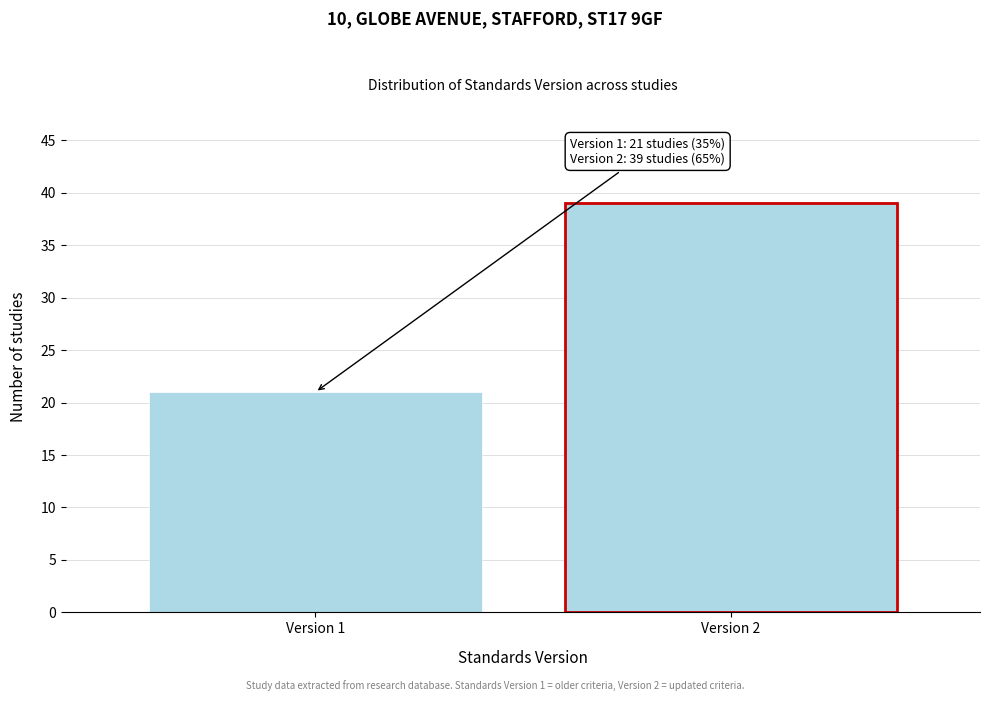

Reading left to right, what are all the values shown in this chart?

Version 1=21	Version 2=39